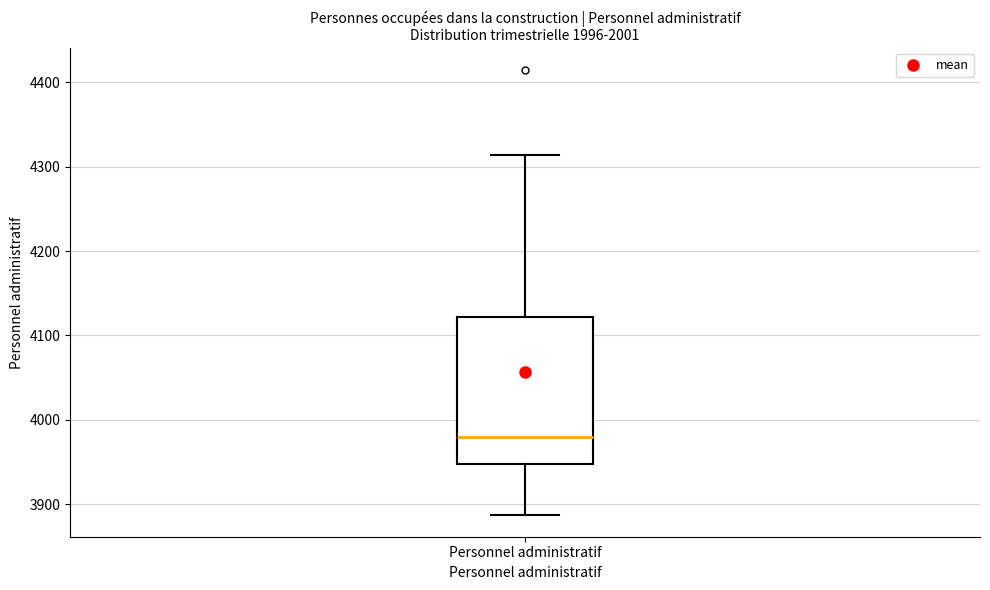

Transcribe this box plot: give where the median line is, the range the box spans, and where the two whiskers end, as read against the y-axis. The values are not printed on the chart, so give them approximately, as read against the axis.

median 3980, box 3950 to 4120, whiskers 3890 to 4310